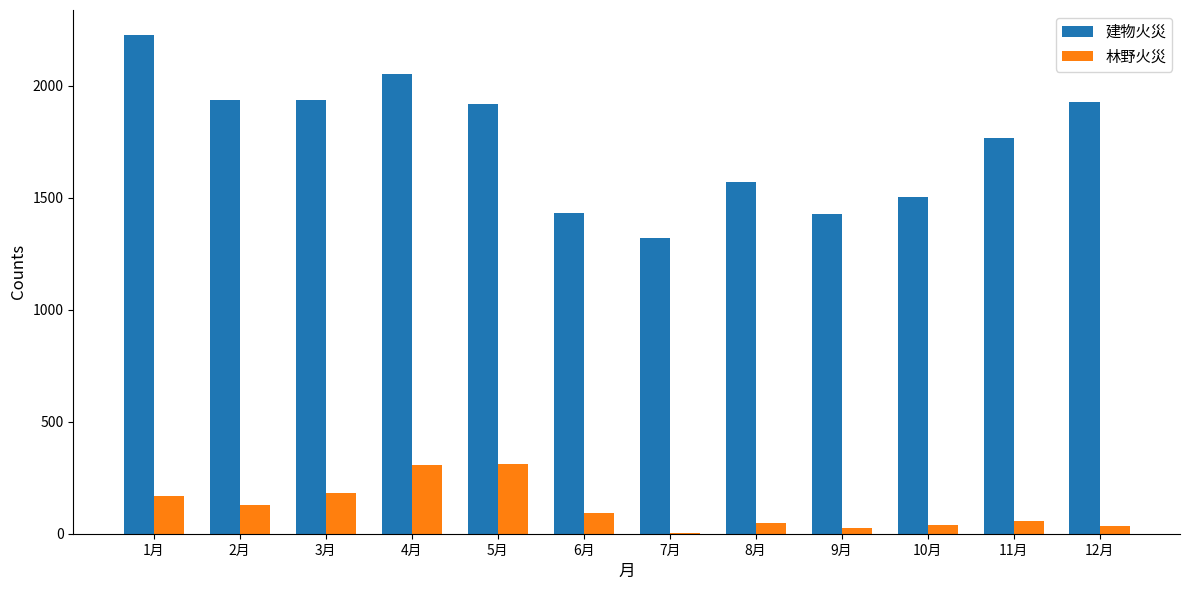

Which series has the largest total across all categories?

建物火災